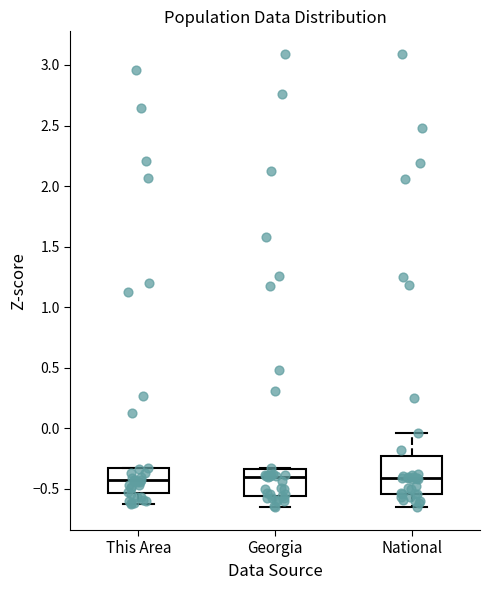

Reading left to right, read every box against the y-axis: the position of its median line, the range the box covers, and the ends of its whiskers. The values are not printed on the chart, so give them approximately, as read against the axis.

This Area: median -0.45, box -0.55 to -0.35, whiskers -0.60 to -0.35
Georgia: median -0.40, box -0.55 to -0.35, whiskers -0.65 to -0.35
National: median -0.40, box -0.55 to -0.25, whiskers -0.65 to -0.05